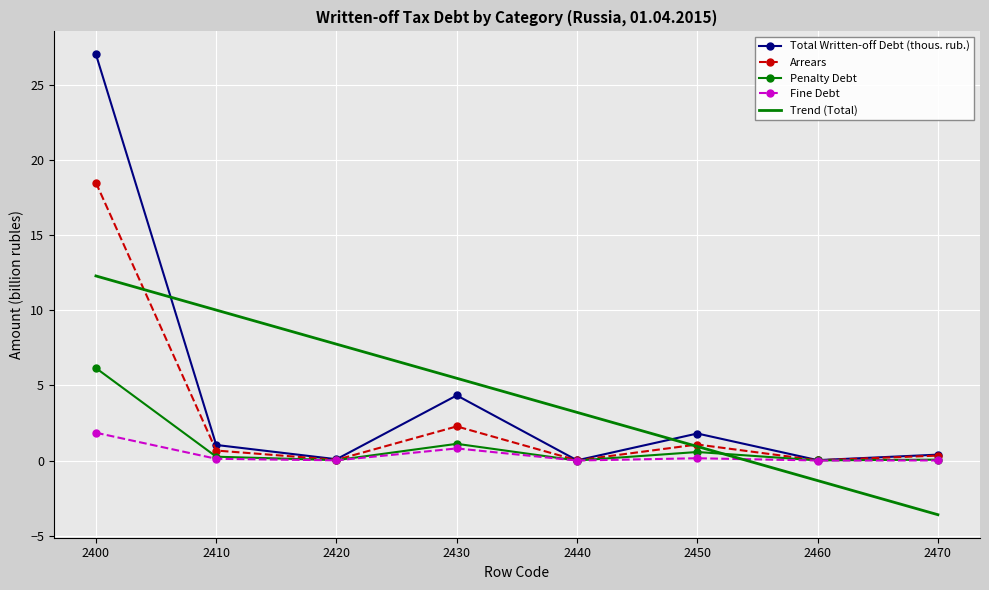

At which category does the chart reach its peak across all series?

2400